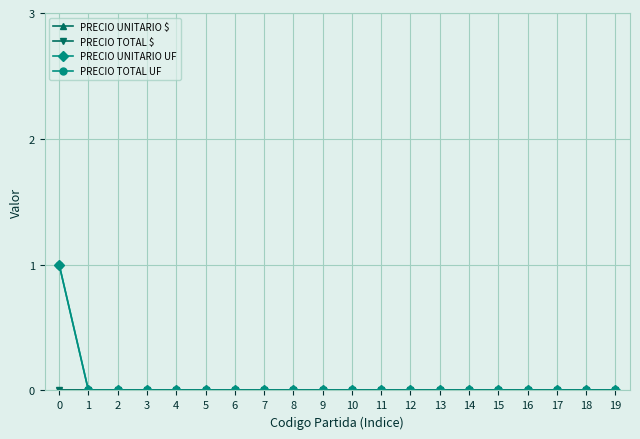

Reading left to right, extract all data points from this chart.

PRECIO UNITARIO $: 0	0	0	0	0	0	0	0	0	0	0	0	0	0	0	0	0	0	0	0
PRECIO TOTAL $: 0	0	0	0	0	0	0	0	0	0	0	0	0	0	0	0	0	0	0	0
PRECIO UNITARIO UF: 1	0	0	0	0	0	0	0	0	0	0	0	0	0	0	0	0	0	0	0
PRECIO TOTAL UF: 1	0	0	0	0	0	0	0	0	0	0	0	0	0	0	0	0	0	0	0